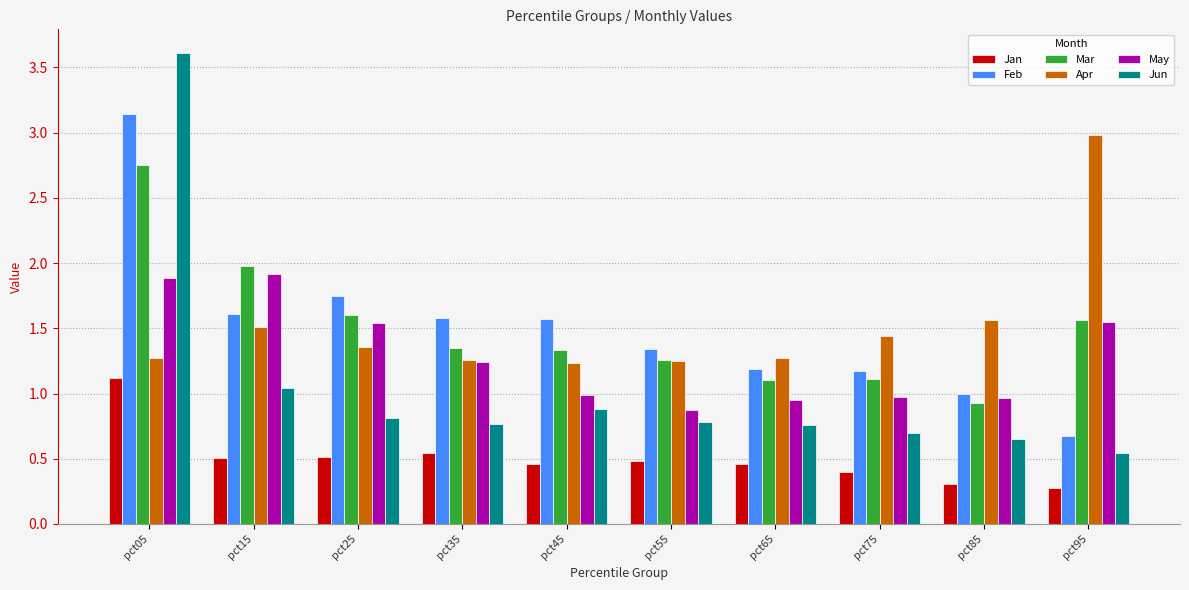

Rank the series by their maximum value, from lowest to highest.

Jan, May, Mar, Apr, Feb, Jun